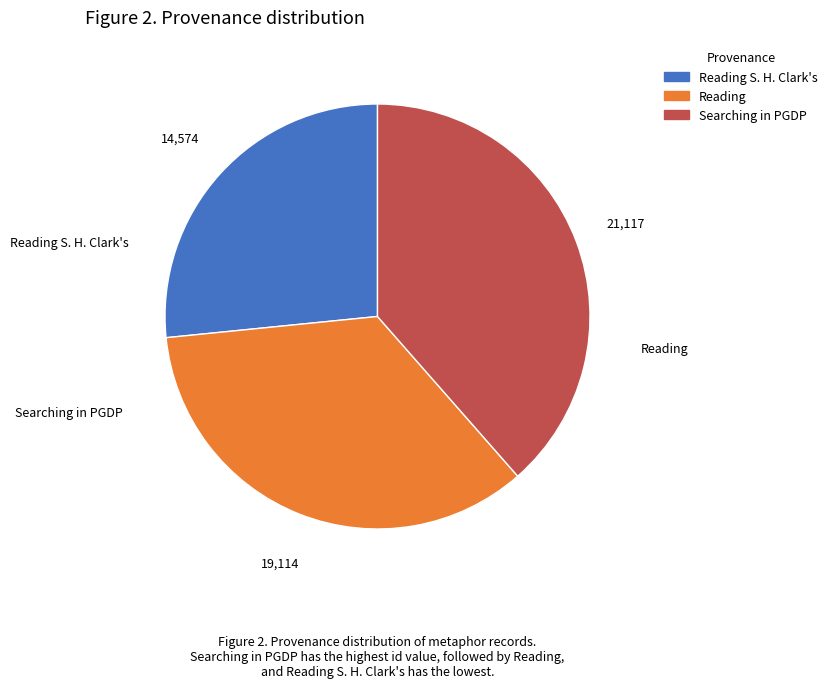

Which category has the biggest portion of the pie?

Searching in PGDP